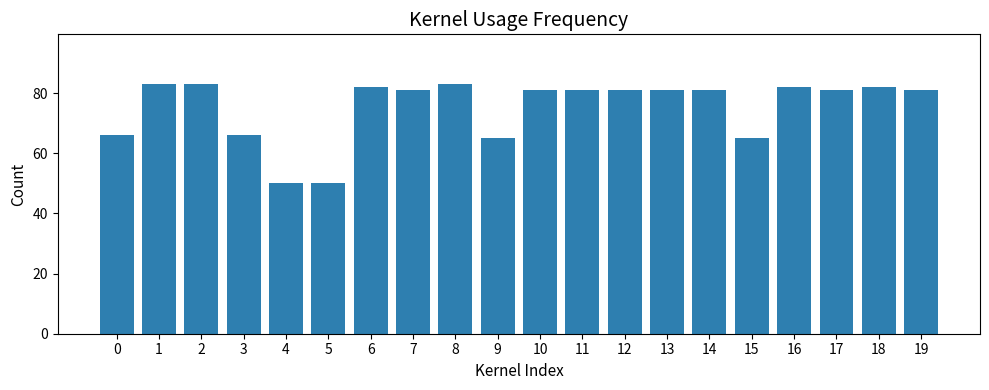

What is the value of the 19th bar from the left?

82